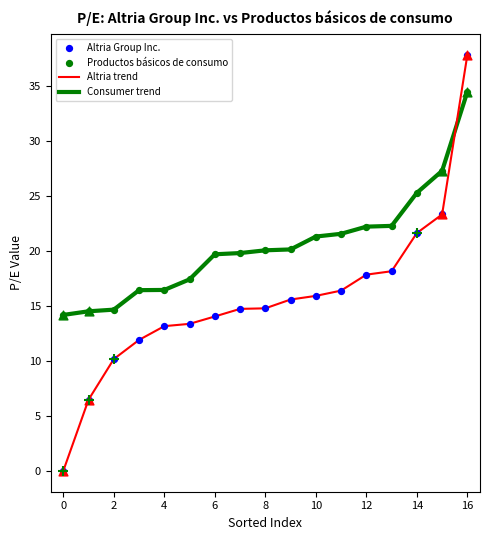

Which series has the largest total across all categories?

Consumer trend